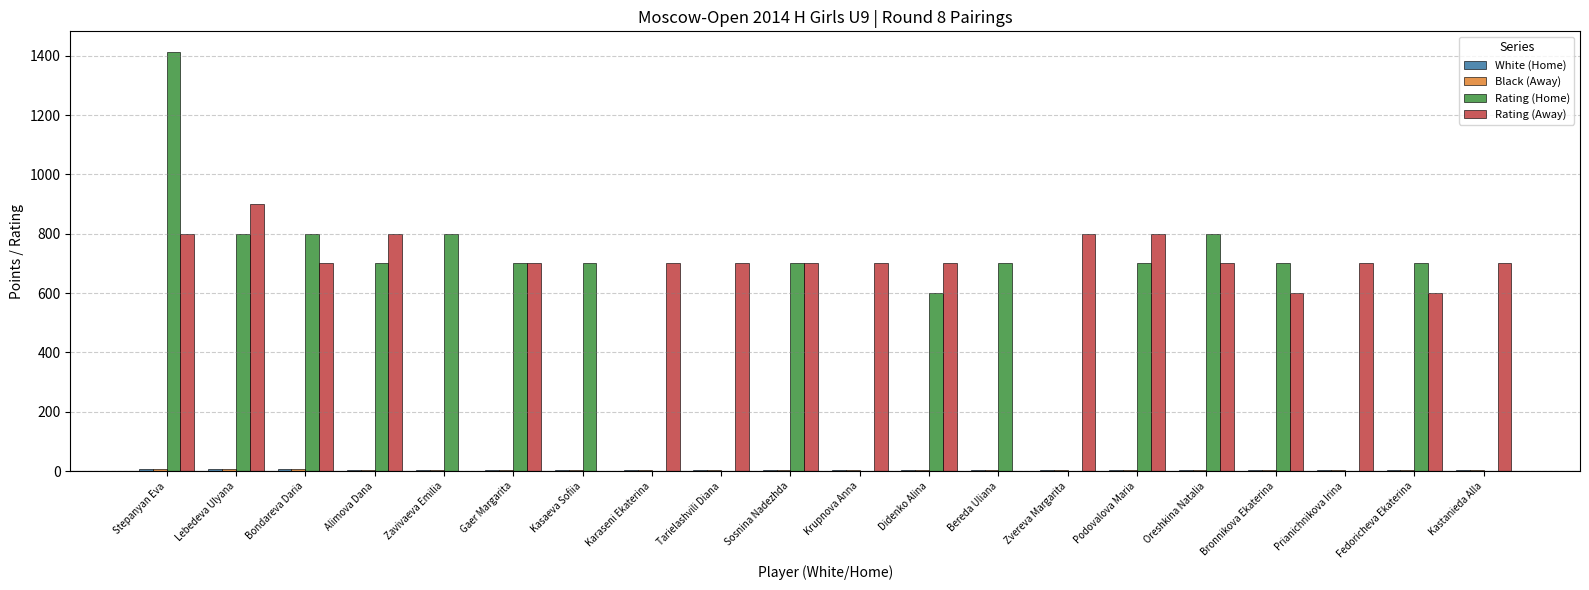

What is the sum of all Rating (Away) values?

12300.0